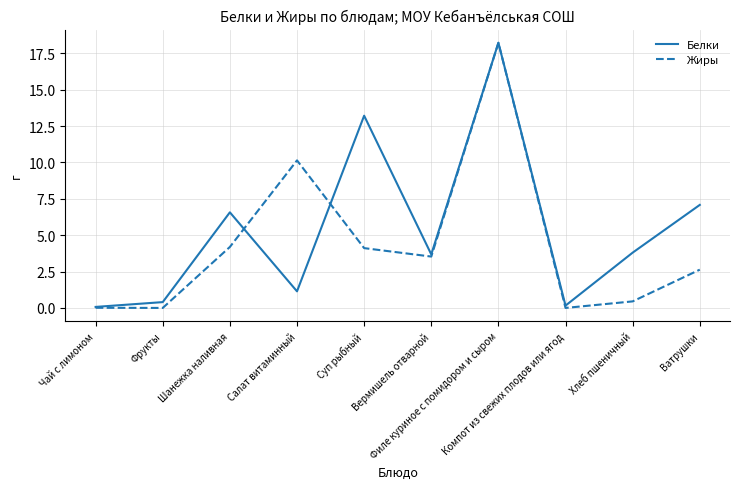

What is the total value across all series at Компот из свежих плодов или ягод?

0.2